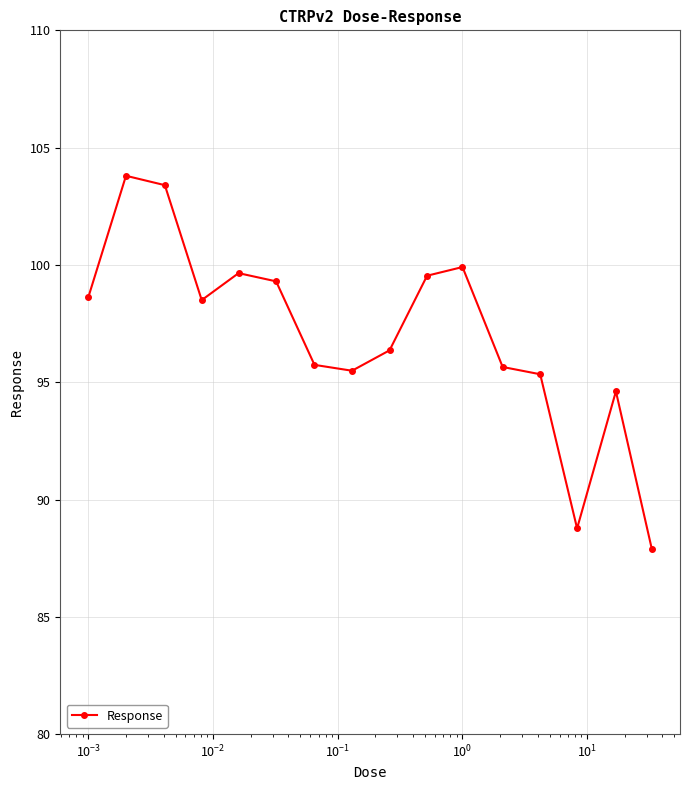

What is the value of the 1st point from the left?

98.6